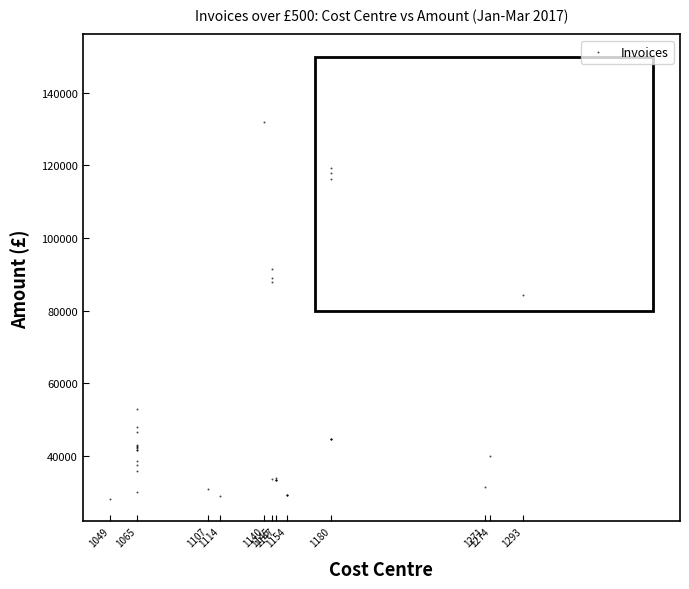

What Y value in the scatter plot is closest to 79984?

84296.7